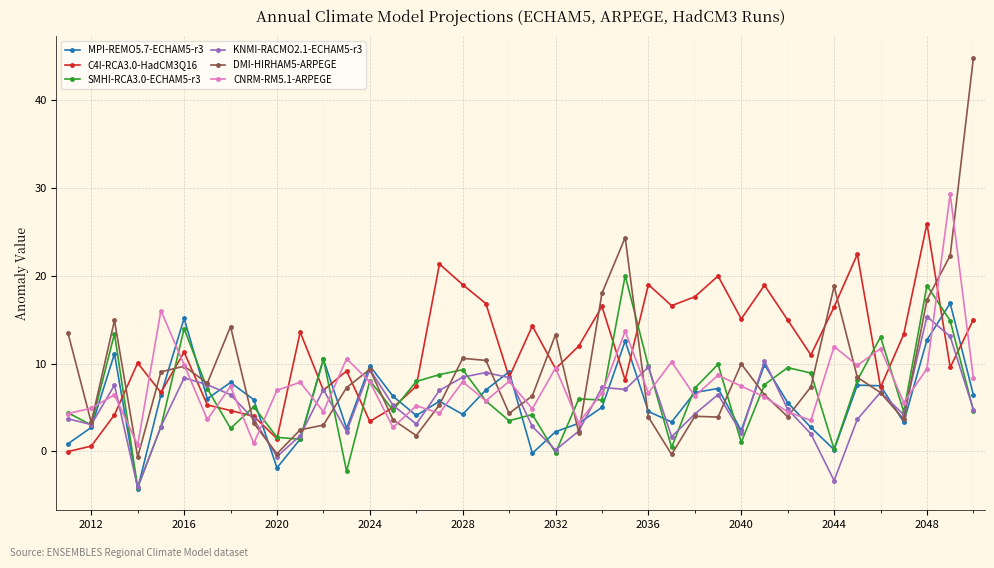

What is the maximum value shown in the chart?

44.8